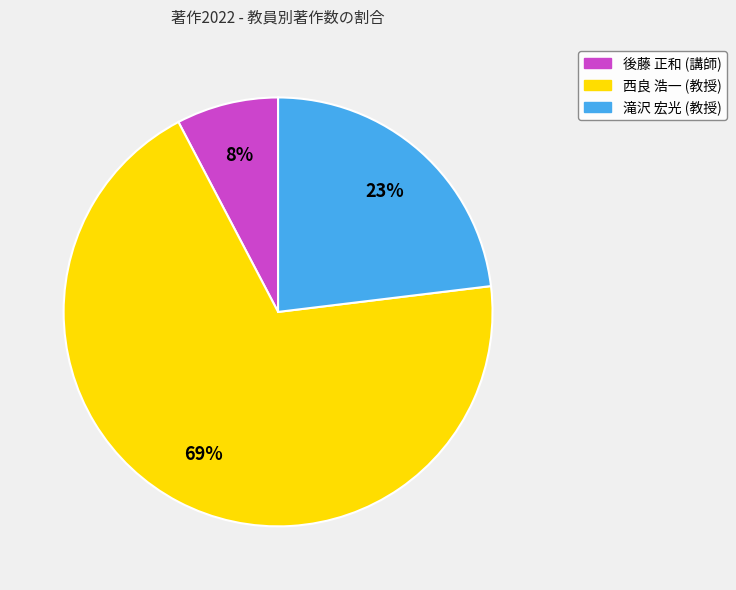

Count the number of slices in the pie.

3